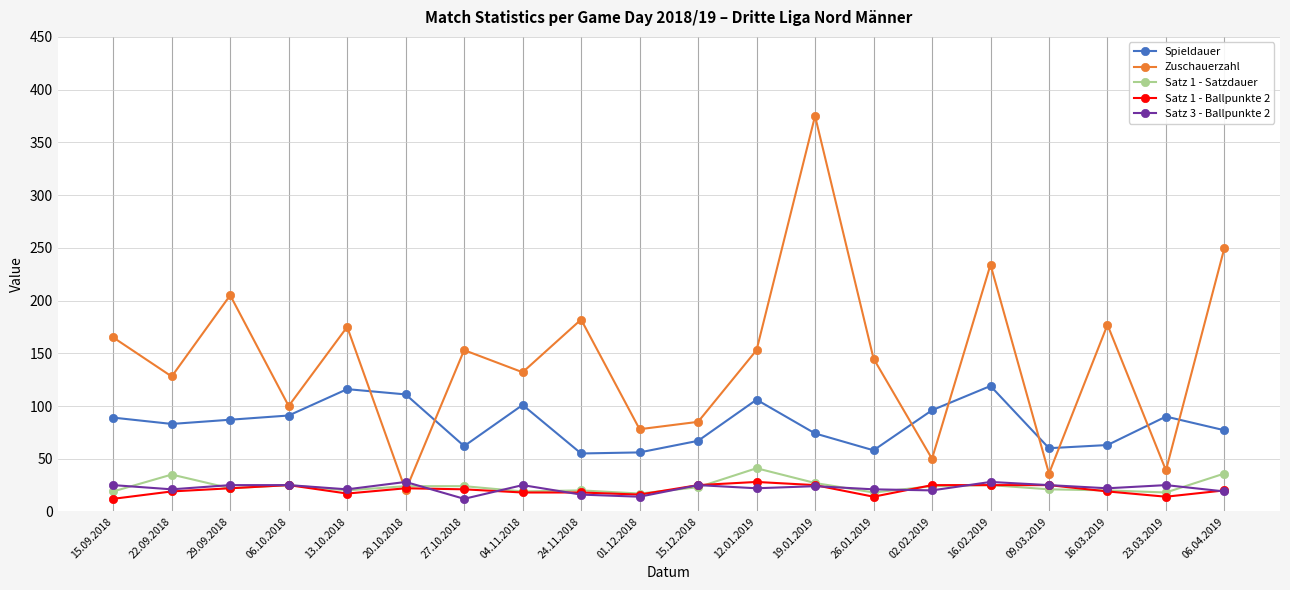

True or false: Satz 3 - Ballpunkte 2 and Zuschauerzahl intersect in this chart.

True